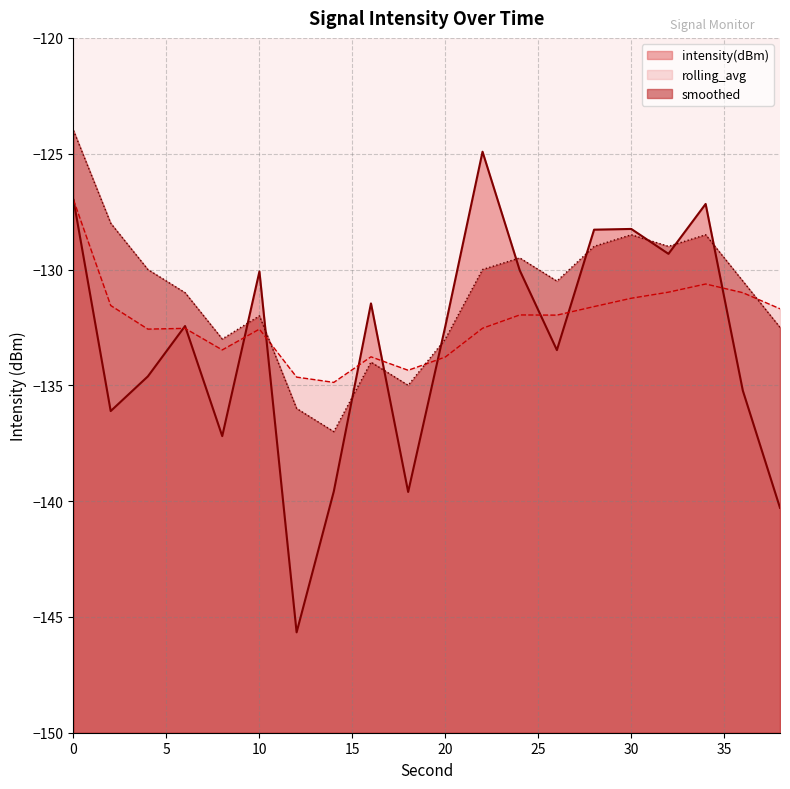

At which category does intensity(dBm) reach its first local peak?

6